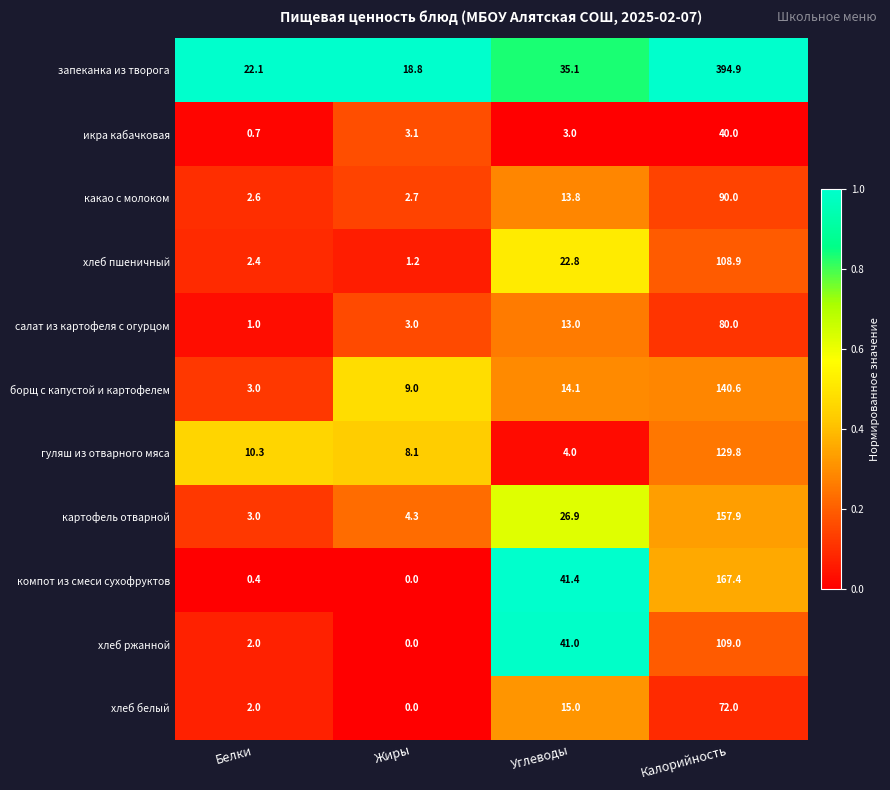

What is the sum of all хлеб пшеничный values?

135.3